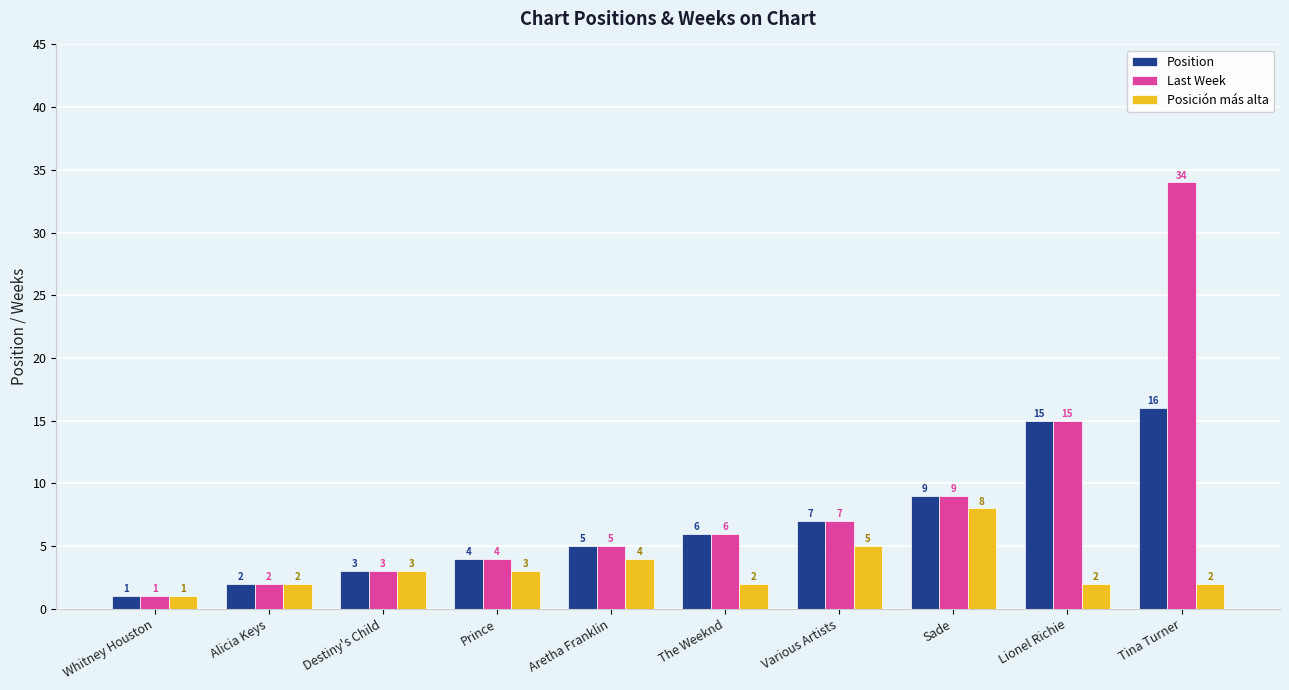

How many groups of bars are there?

10